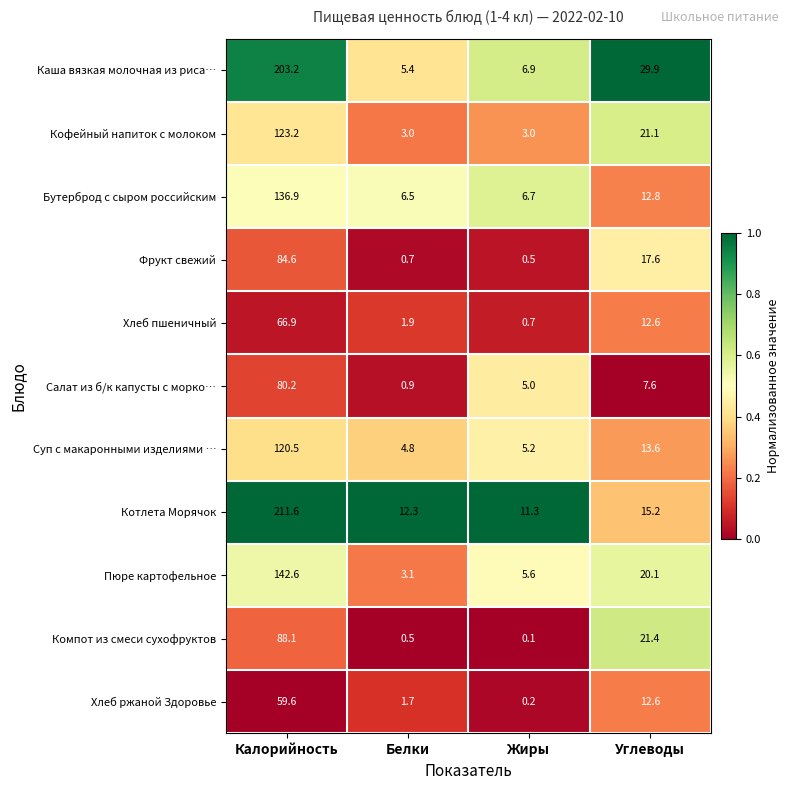

What is the difference between the maximum and minimum values in the Фрукт свежий series?

84.1